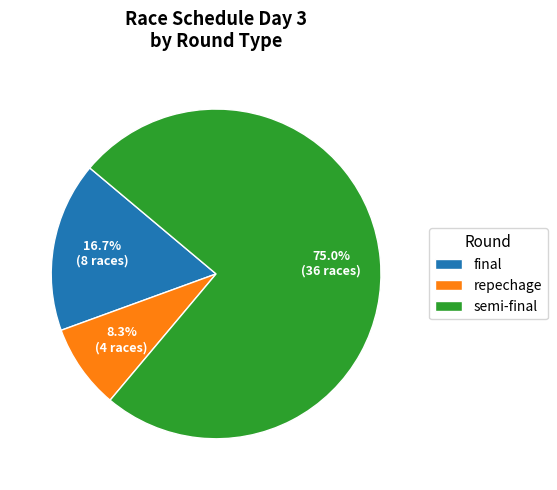

The semi-final slice represents 19% of the pie. True or false?

False